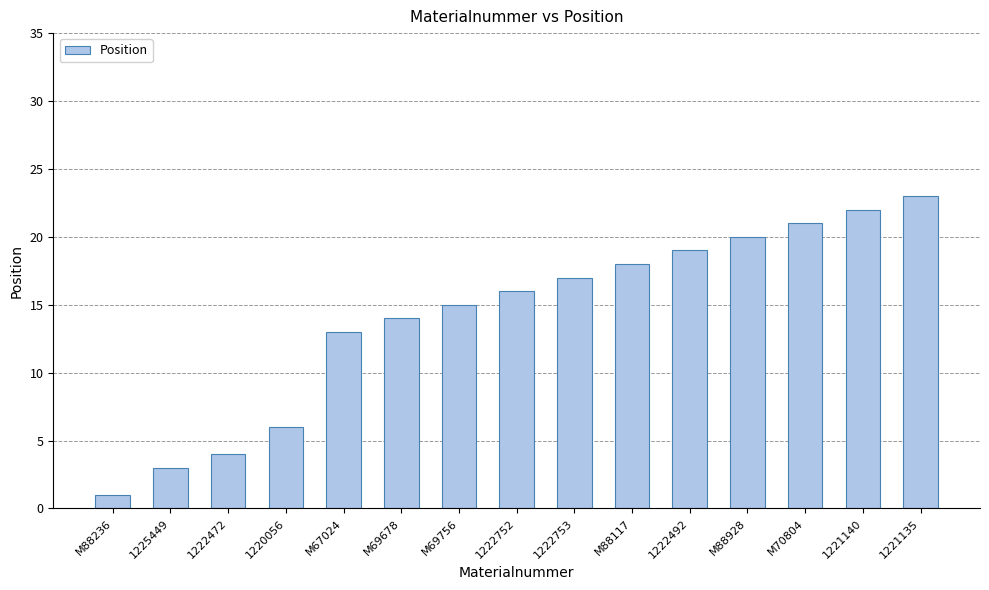

Reading right to left, transcribe all the data shown in this chart.

1221135=23	1221140=22	M70804=21	M88928=20	1222492=19	M88117=18	1222753=17	1222752=16	M69756=15	M69678=14	M67024=13	1220056=6	1222472=4	1225449=3	M88236=1